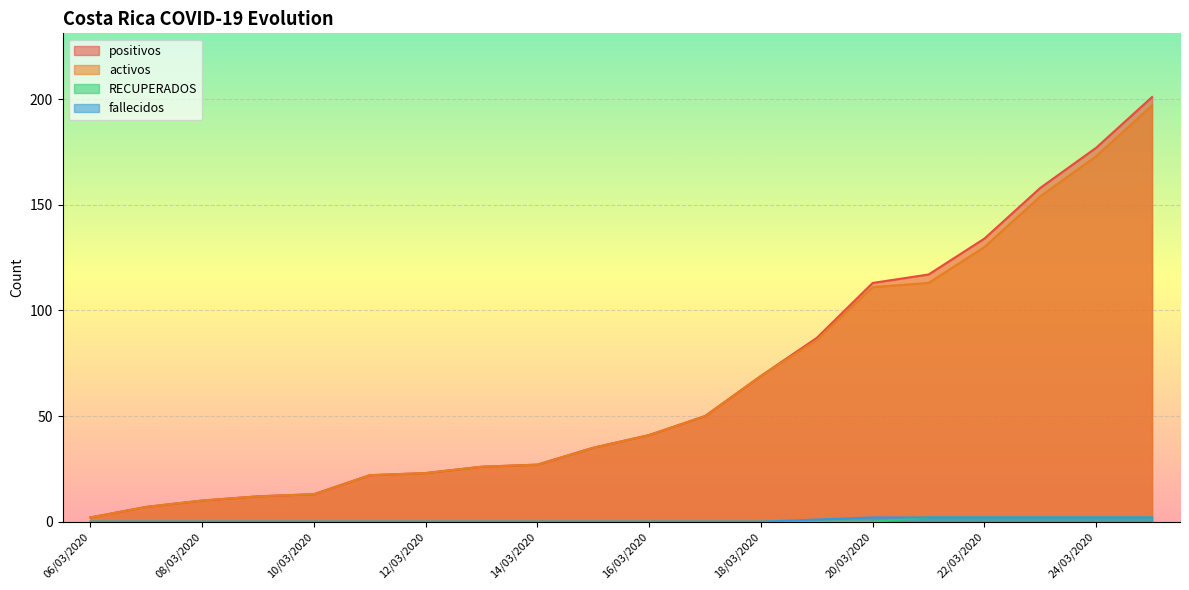

The value of positivos at 20/03/2020 is 53. True or false?

False